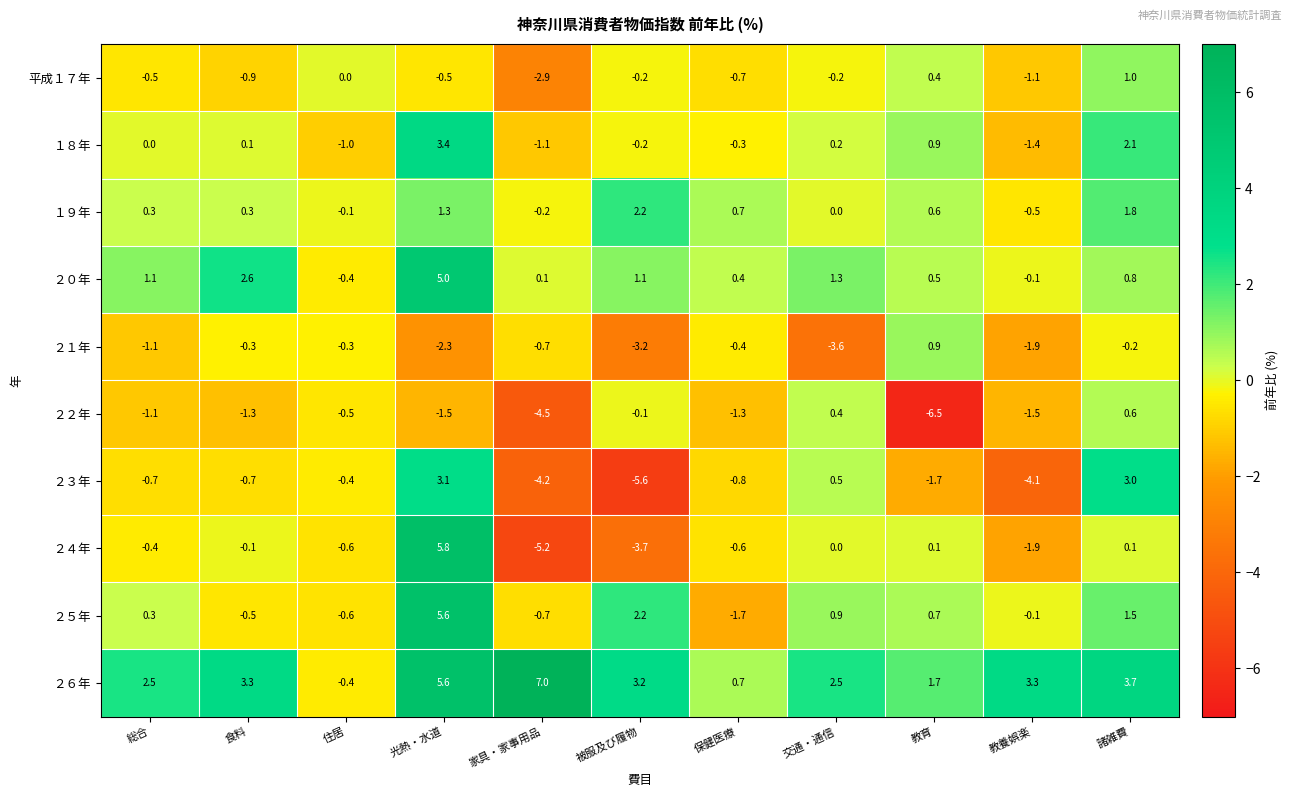

How many distinct data groups are displayed?

10